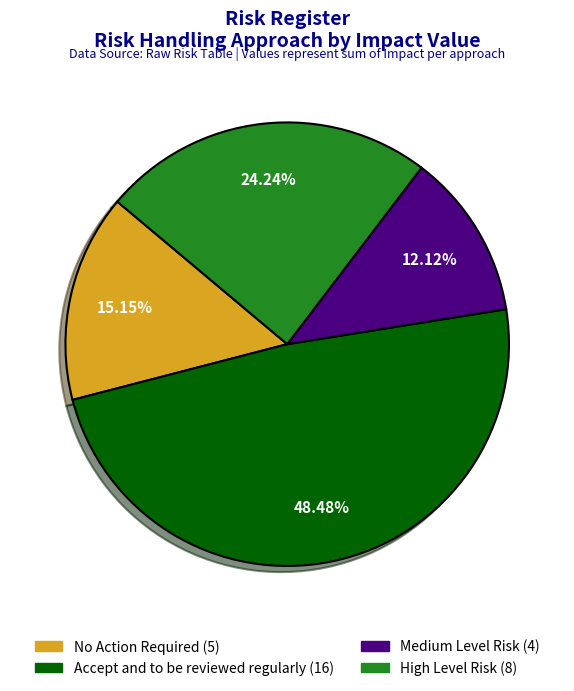

Count the number of slices in the pie.

4